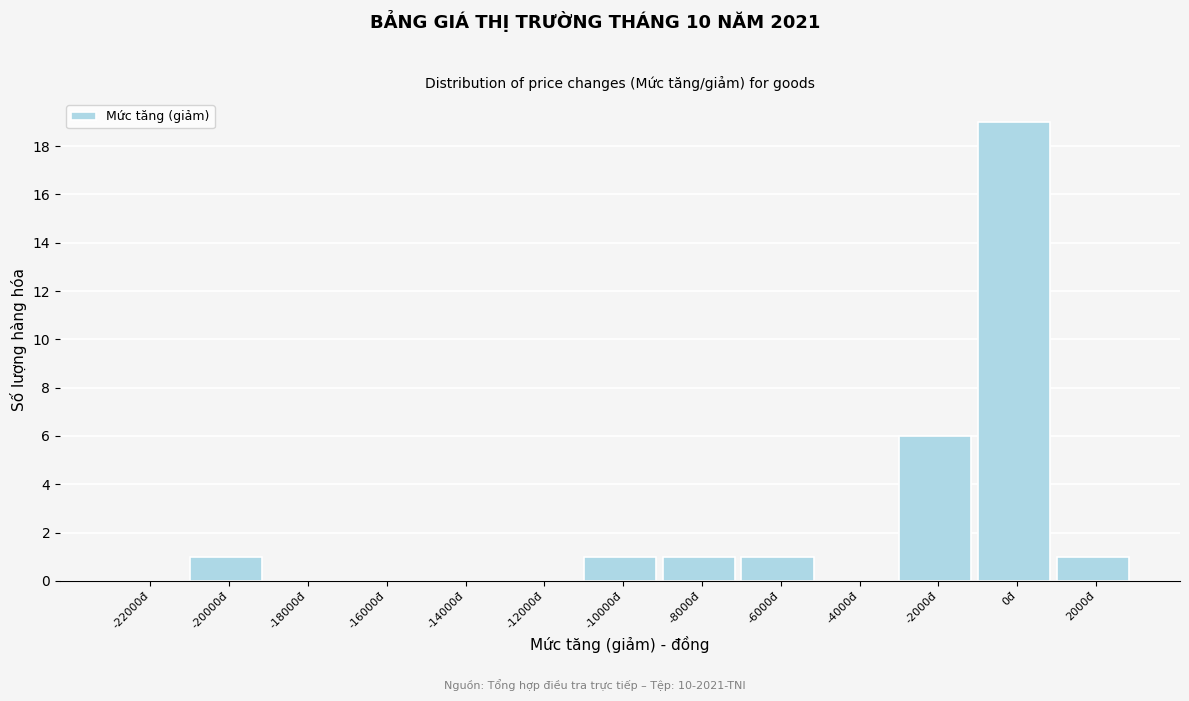

Reading left to right, extract all data points from this chart.

-22000đ=0	-20000đ=1	-18000đ=0	-16000đ=0	-14000đ=0	-12000đ=0	-10000đ=1	-8000đ=1	-6000đ=1	-4000đ=0	-2000đ=6	0đ=19	2000đ=1